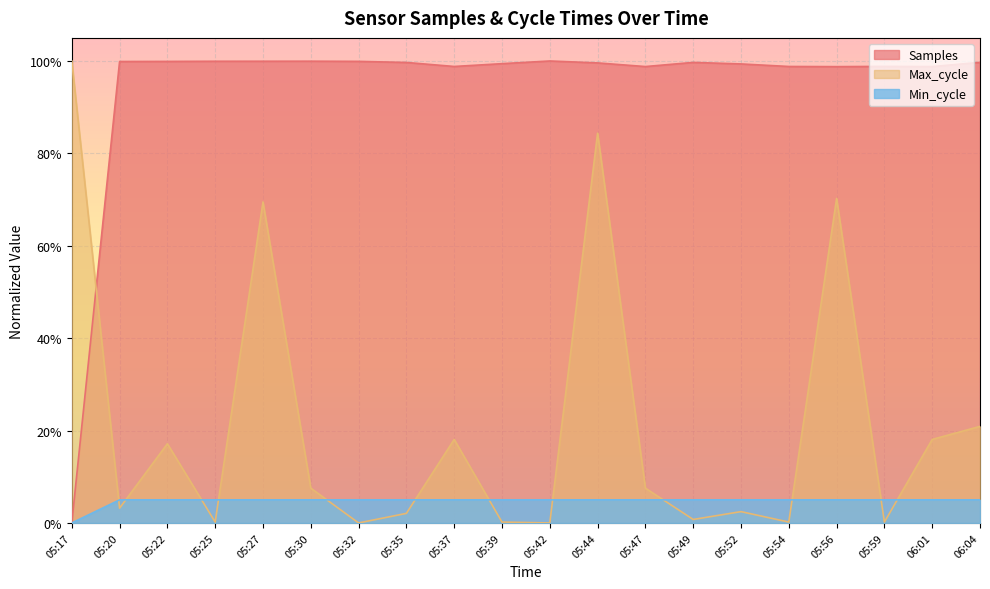

Is it true that Min_cycle equals 0.0 at 05:47?

False